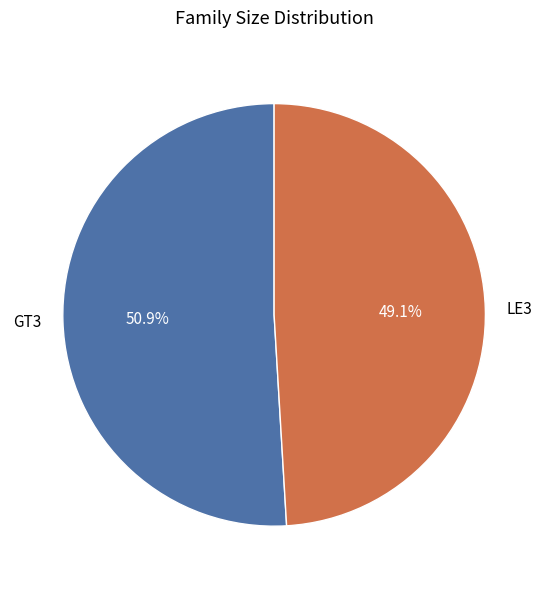

Rank the categories by value from lowest to highest.

LE3, GT3